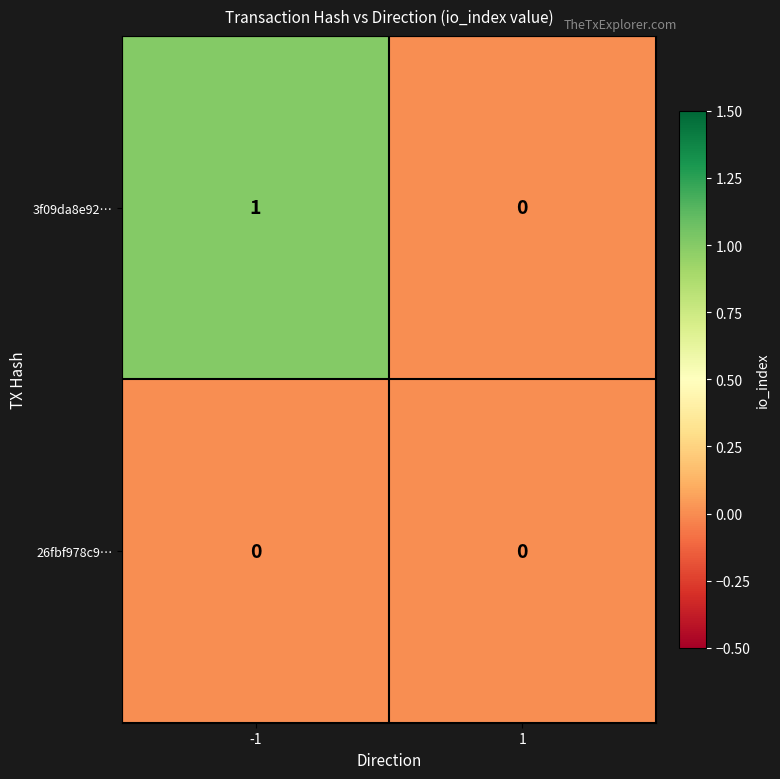

List the series in order of their overall mean, highest first.

3f09da8e92…, 26fbf978c9…